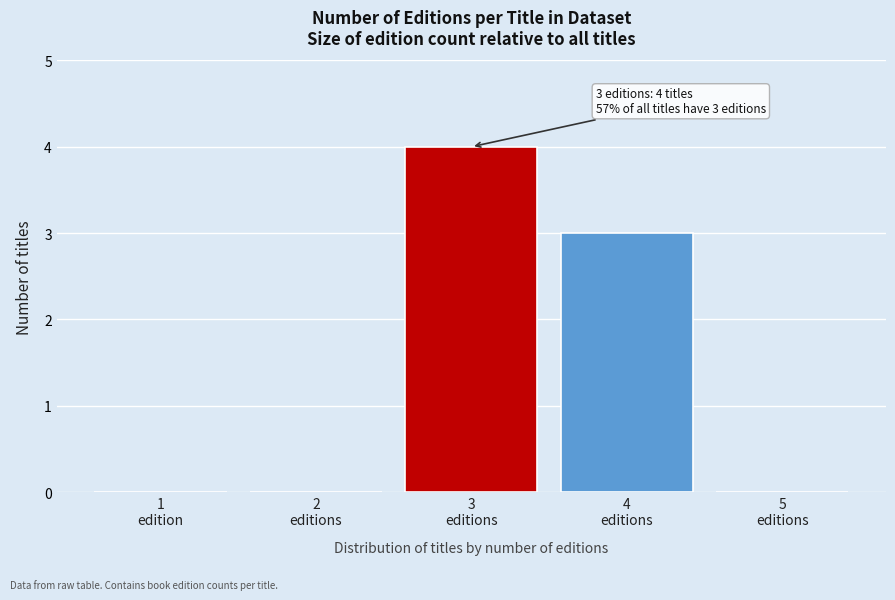

What is the sum of all values?

7